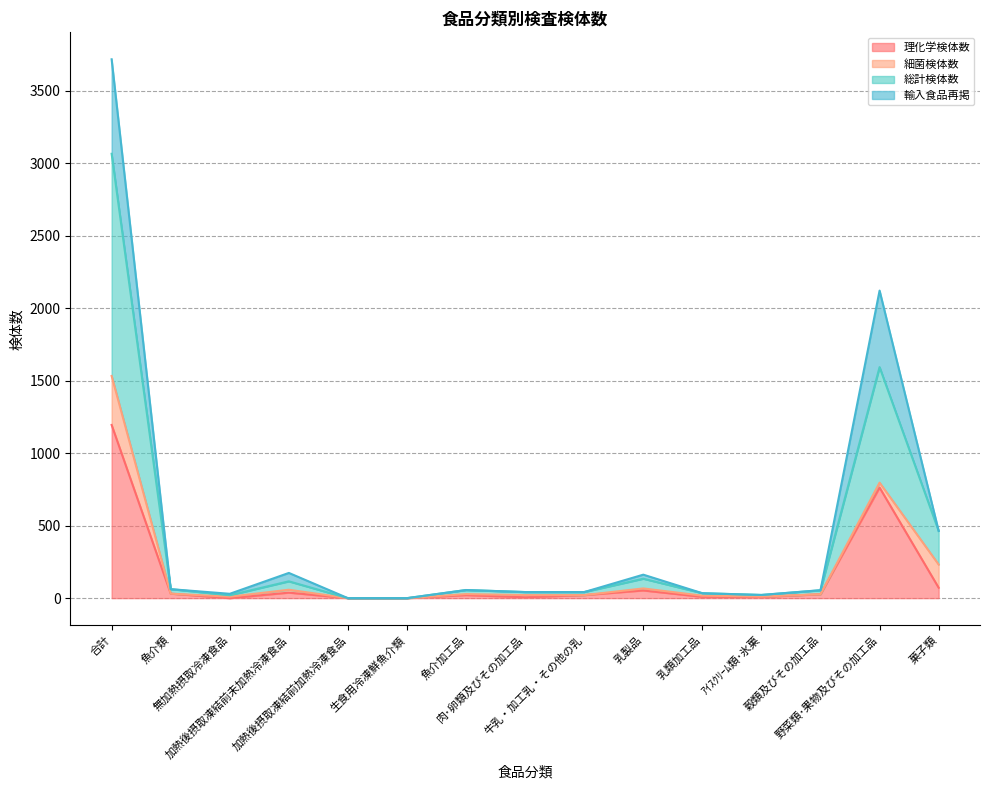

At which label does 総計検体数 first exceed 27?

合計